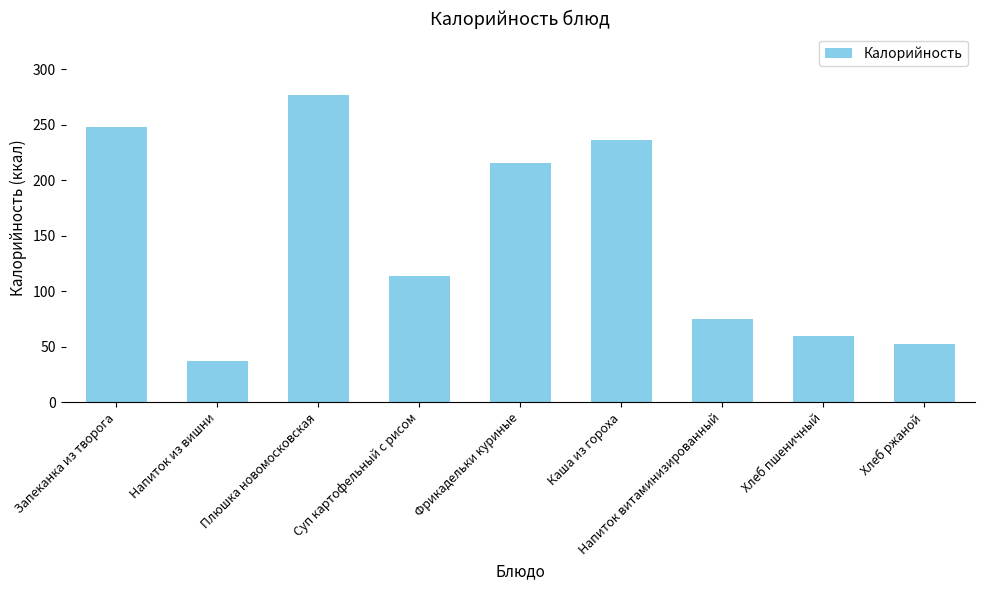

True or false: the data shows 75.0 at Напиток витаминизированный.

True